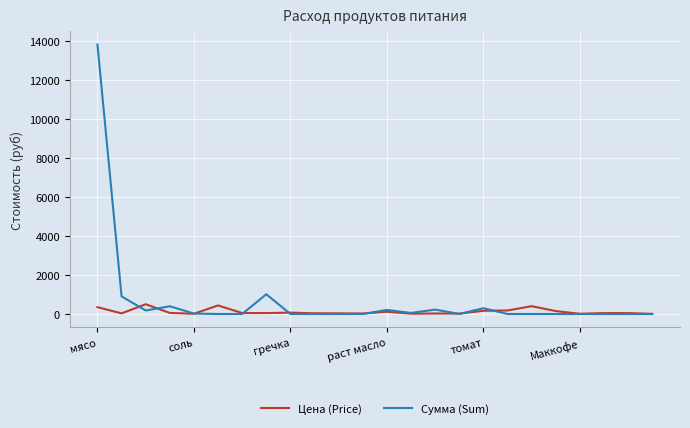

List the series in order of their peak value, highest first.

Сумма (Sum), Цена (Price)